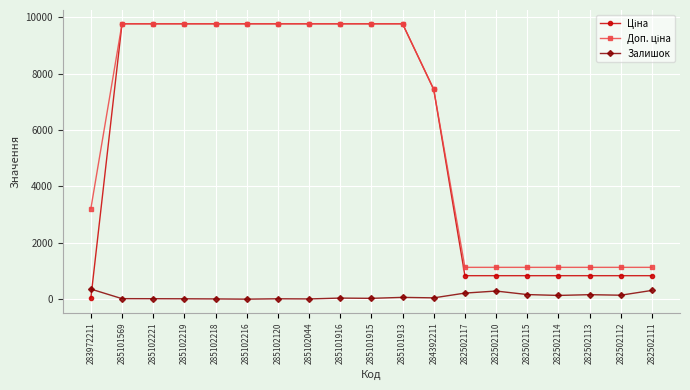

True or false: Залишок has more than 2 points higher than both neighbors.

True